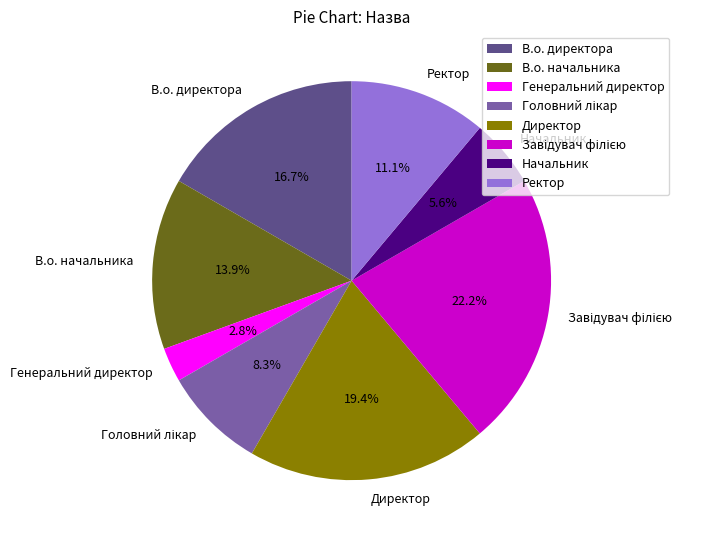

Which category has the smallest portion of the pie?

Генеральний директор